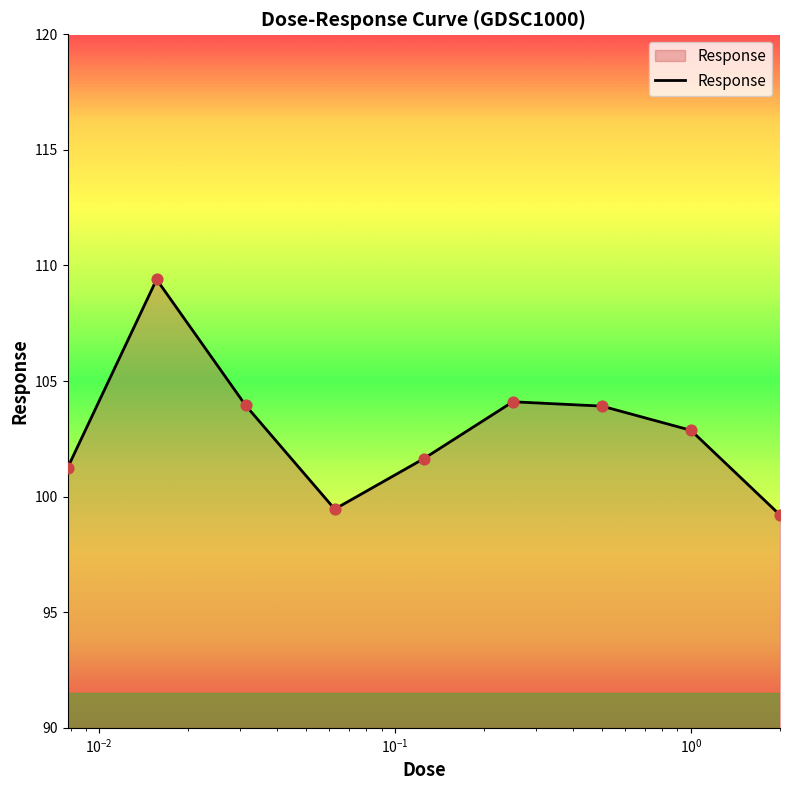

What is the greatest value displayed?

109.4